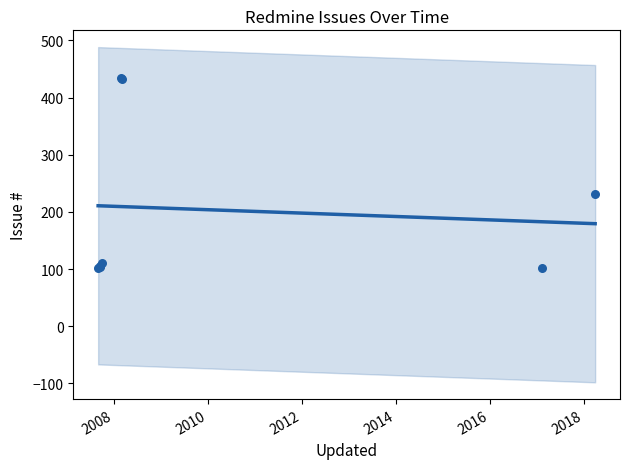

Between 2018 and 2014, which is larger?

2014